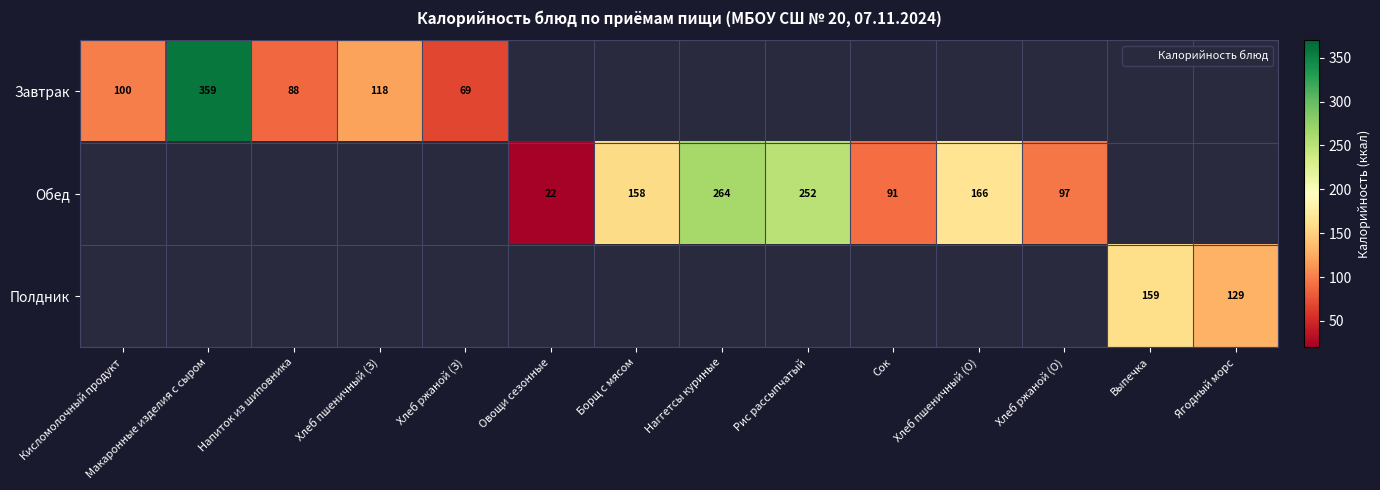

What is the lowest value of the Завтрак series?

69.0